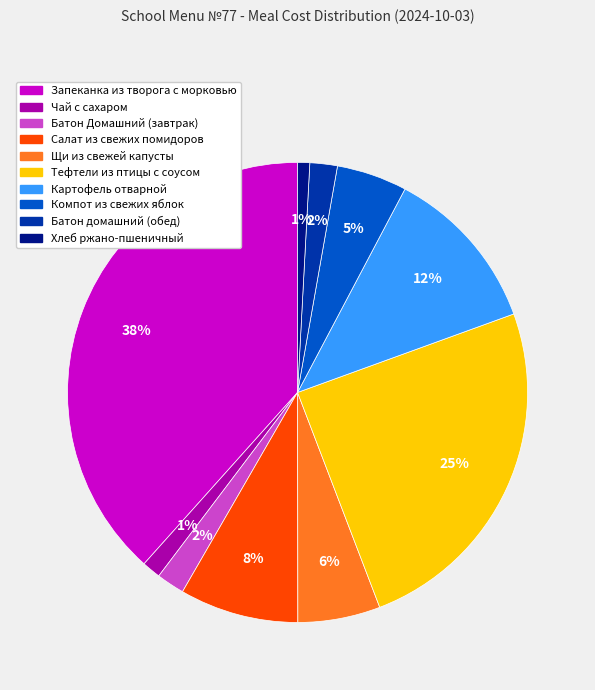

How many segments does this pie chart have?

10